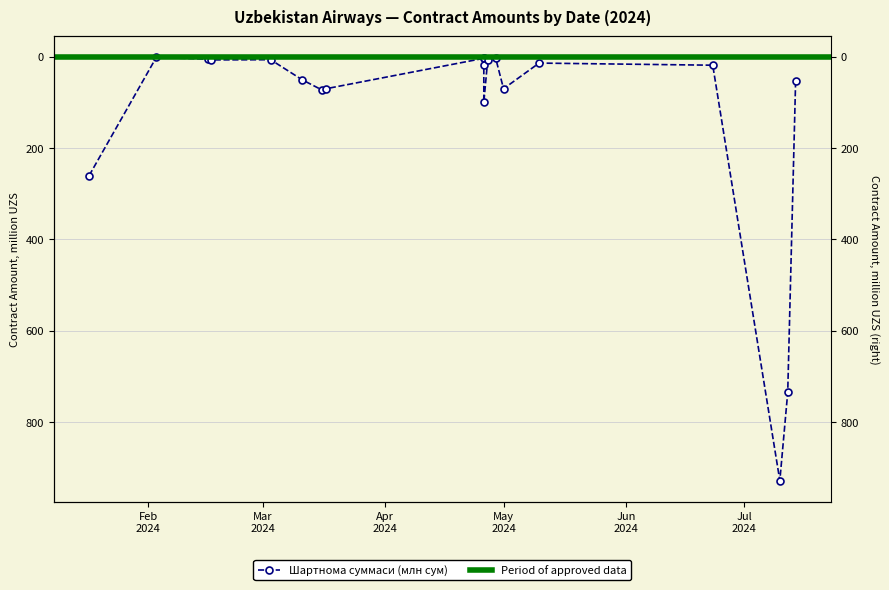

What is the maximum value shown in the chart?

928.0